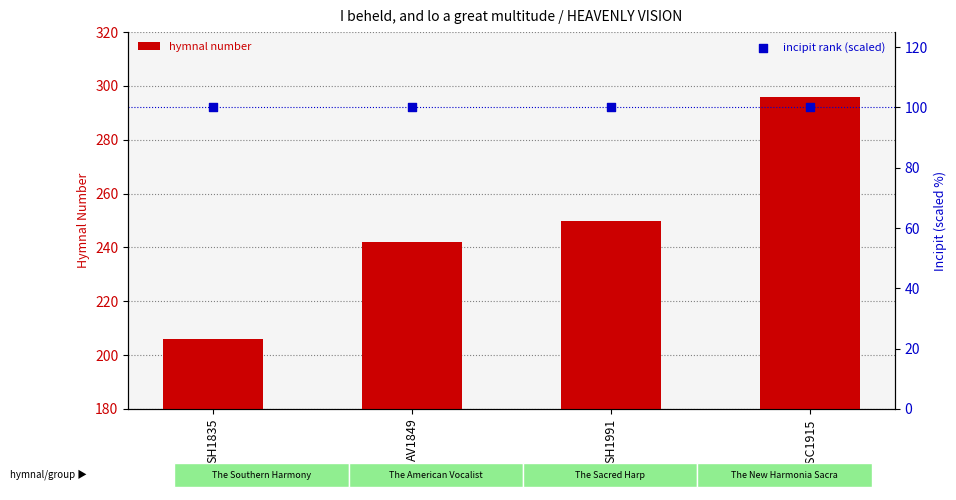

At how many categories does at least one series exceed 118?

4